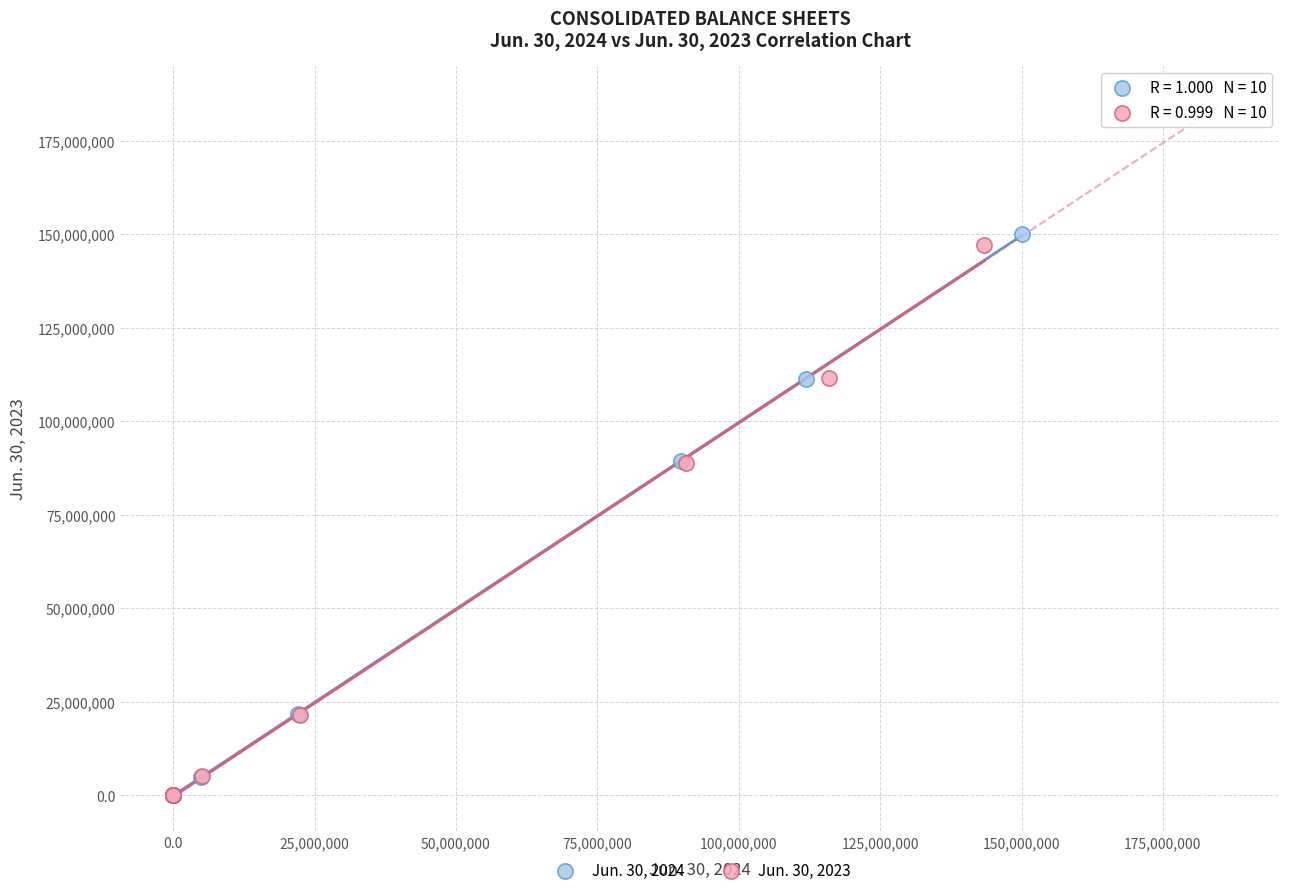

Which series has the largest Y range (max minus min)?

Jun. 30, 2024